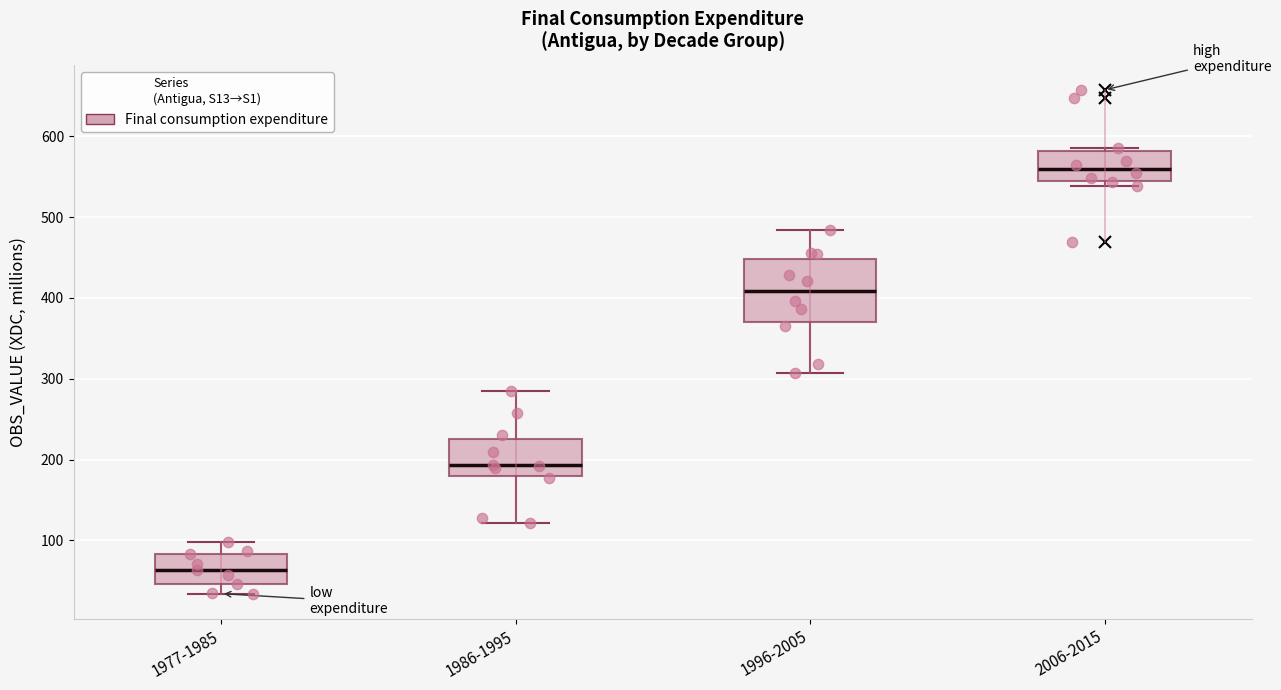

Which box has the lowest median line?

1977-1985